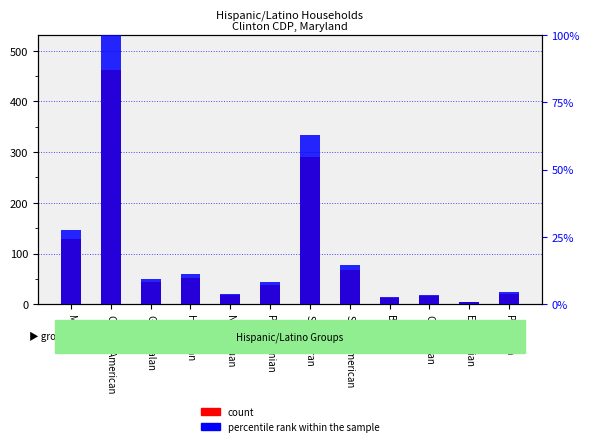

What is the label of the 2nd bar from the right?

Ecuadorian